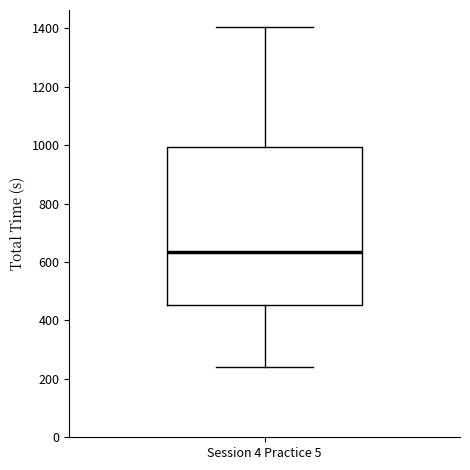

Read this box plot against the y-axis: the position of the median line, the range covered by the box, and the ends of both whiskers. The values are not printed on the chart, so give them approximately, as read against the axis.

median 640, box 460 to 1000, whiskers 240 to 1400